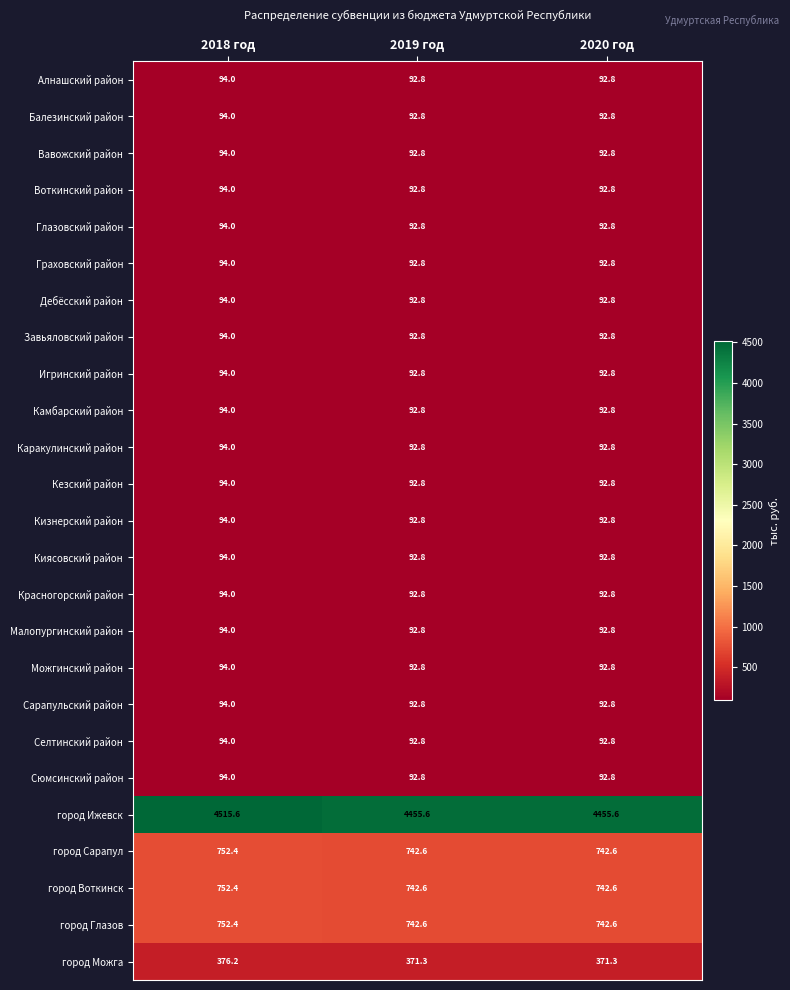

Read the Киясовский район value at 2019 год.

92.8